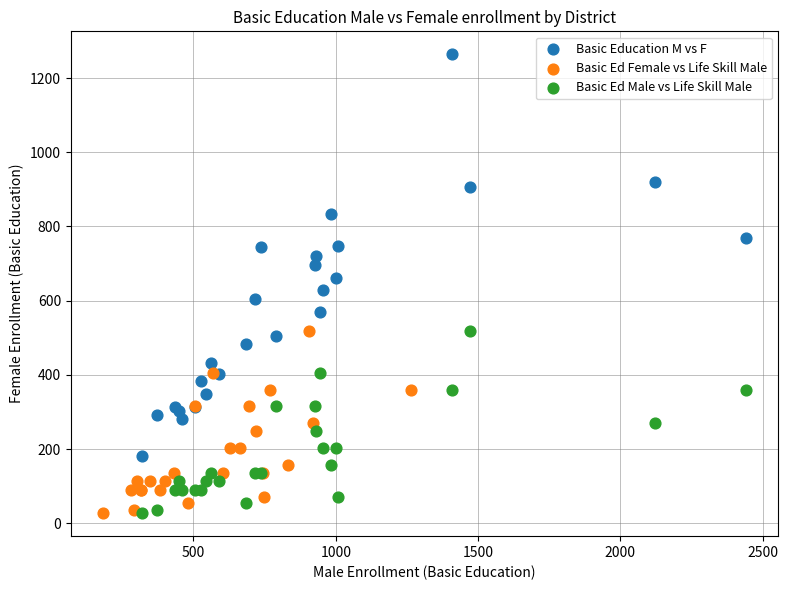

Which series has the widest spread of Y values?

Basic Education M vs F